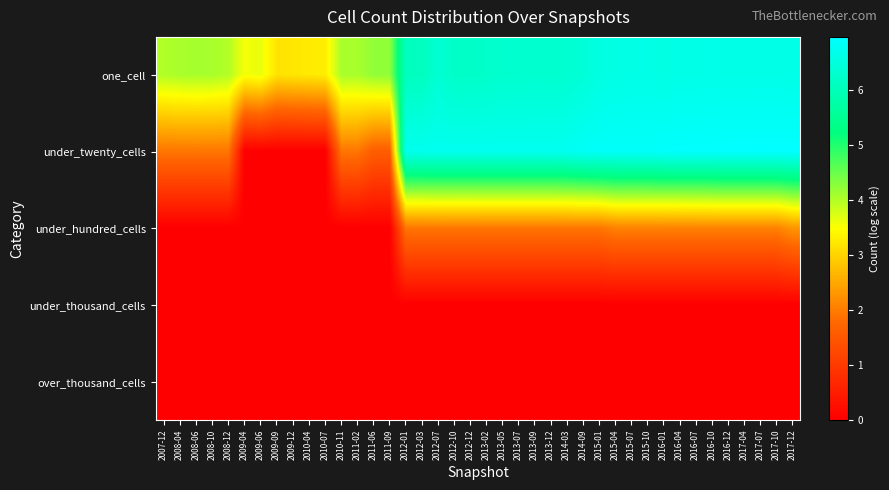

Which has a higher value, 2013-05 or 2014-03?

2014-03